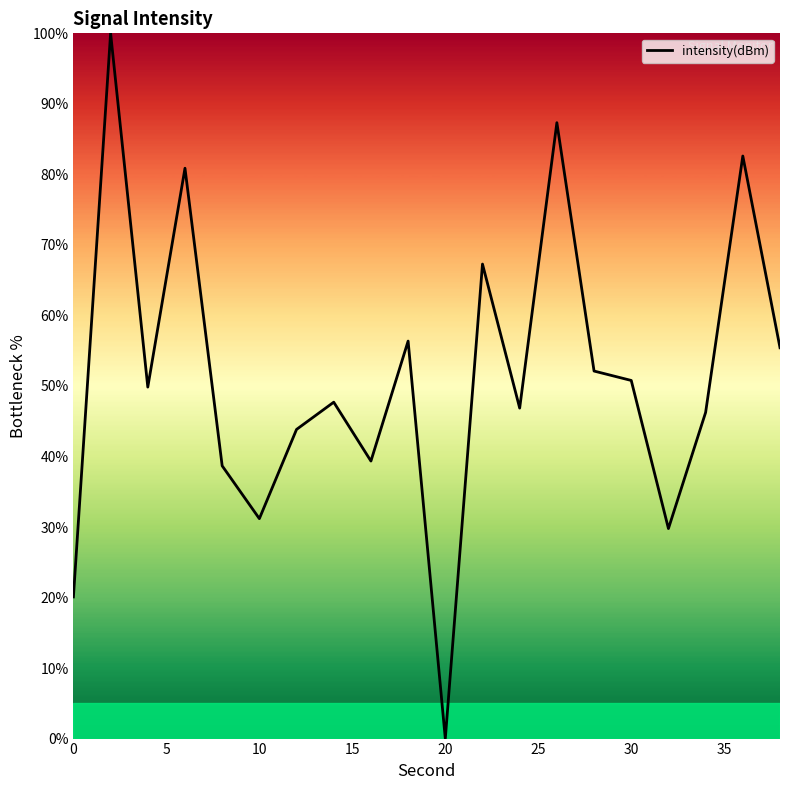

What is the greatest value displayed?

100.0